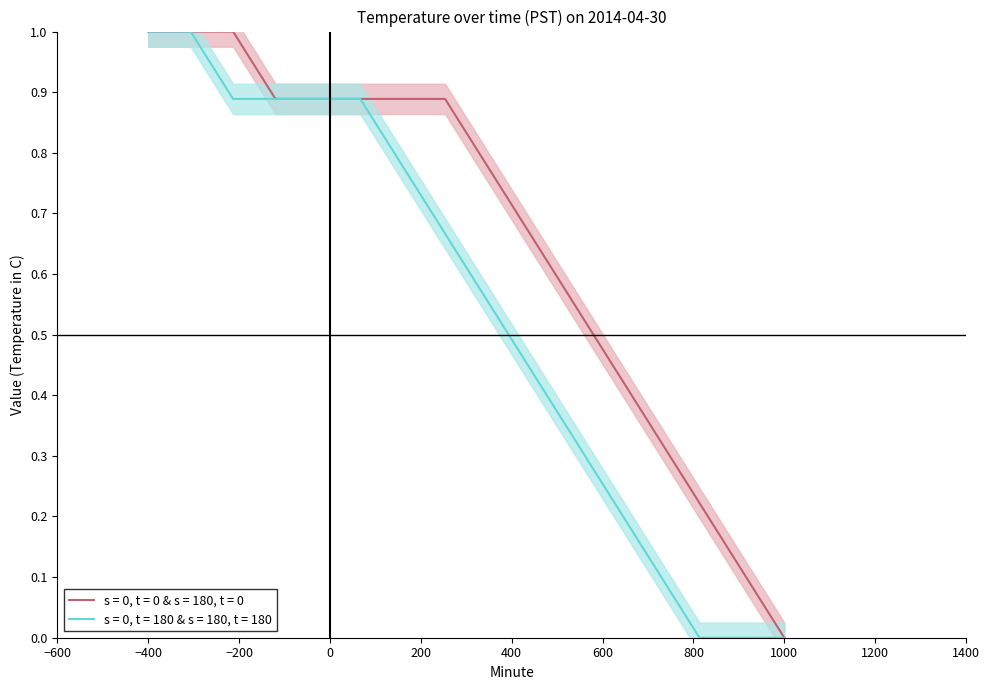

How many data points in s = 0, t = 180 & s = 180, t = 180 are above 0?

13